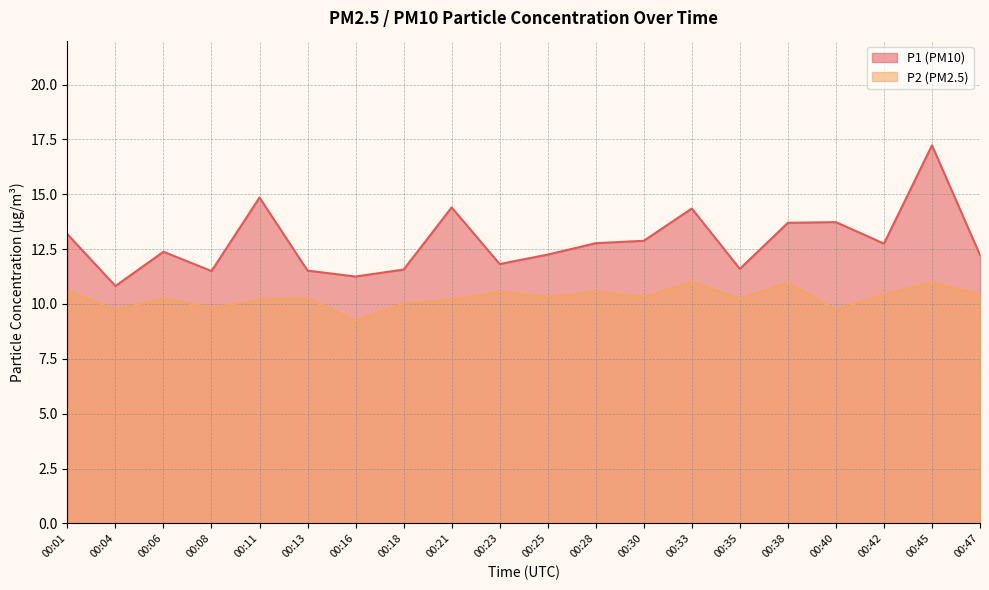

How many interior local peaks does the P1 series have?

6